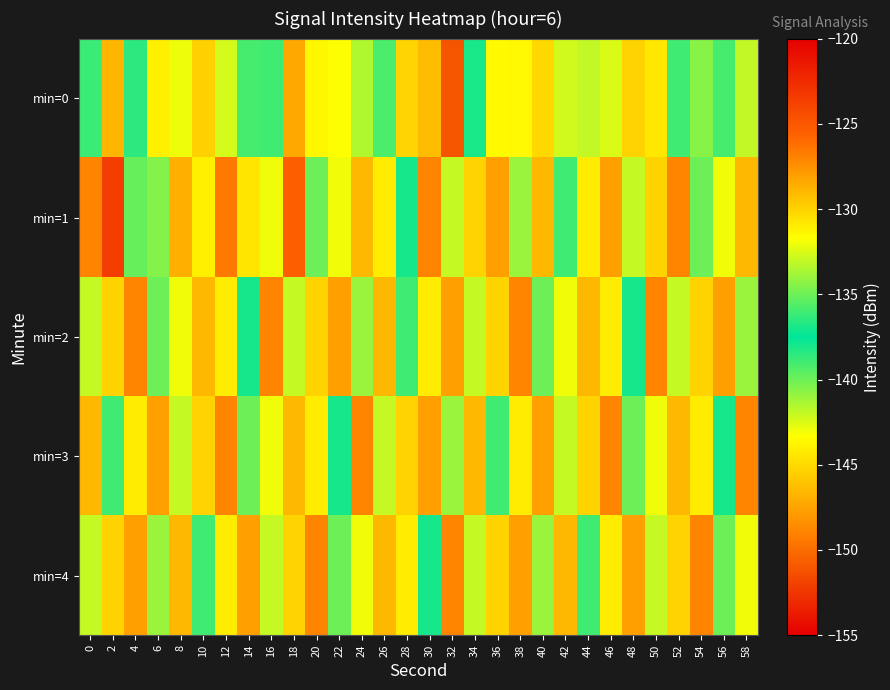

At which category is the sum across all series the highest?

18